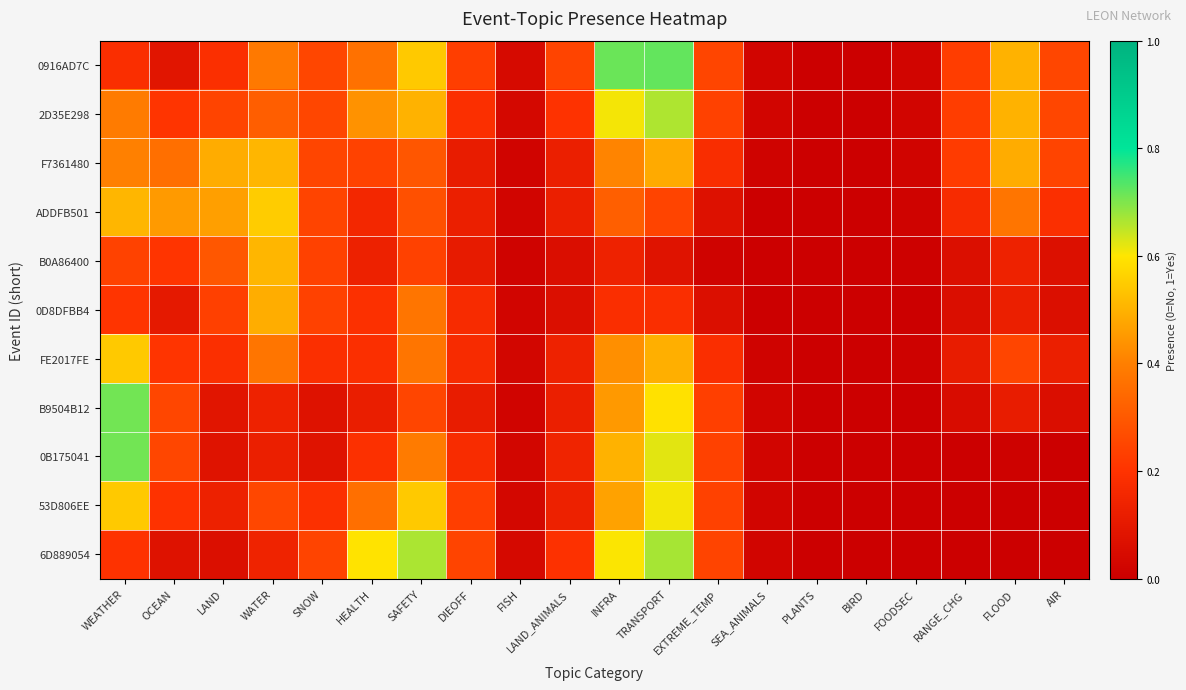

What is the spread (max minus min) of values at EXTREME_TEMP?

0.2